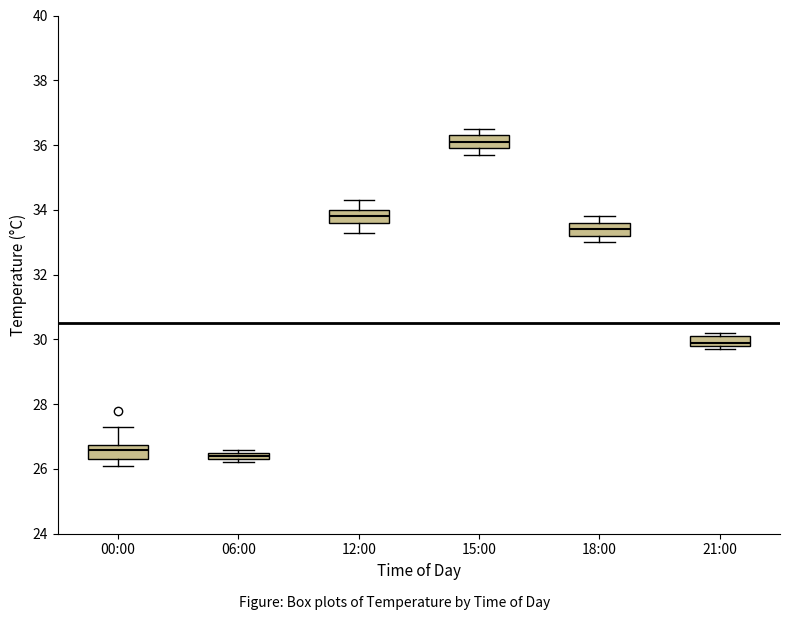

Which box has the lowest median line?

06:00